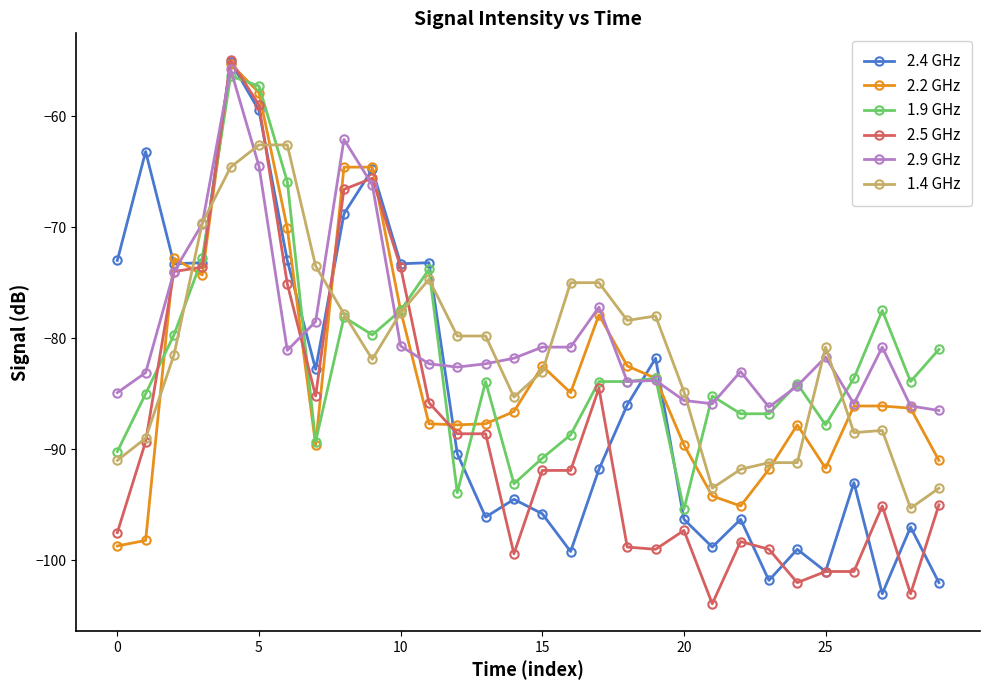

What is the value of the 1.9 GHz point at the 16th from the left?

-90.8